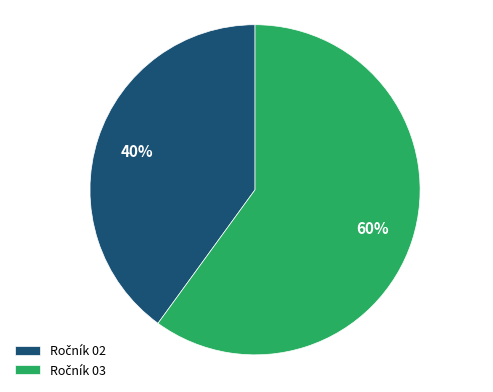

Is there a majority slice in this chart?

Yes